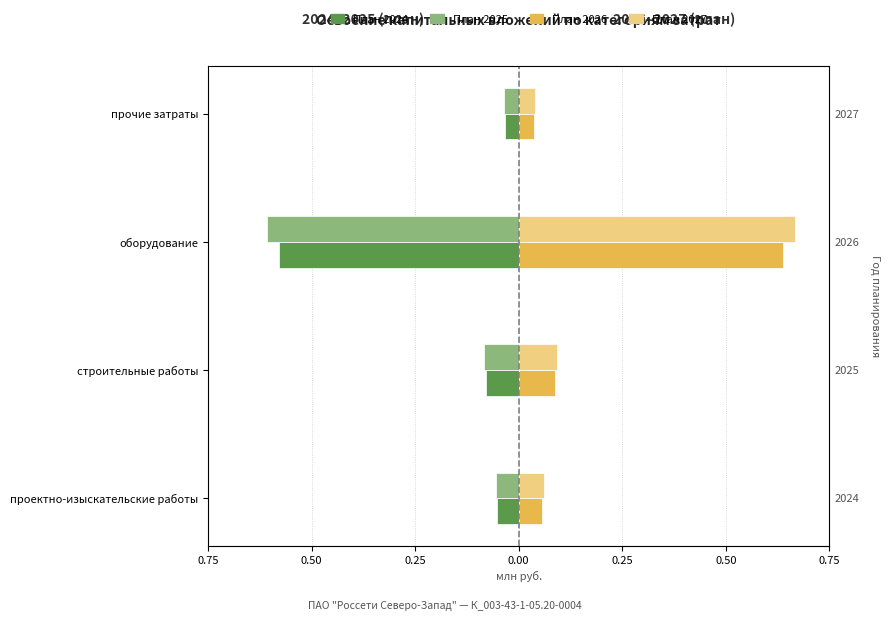

Is the value of План (2025) at оборудование greater than the value of План (2027) at прочие затраты?

No